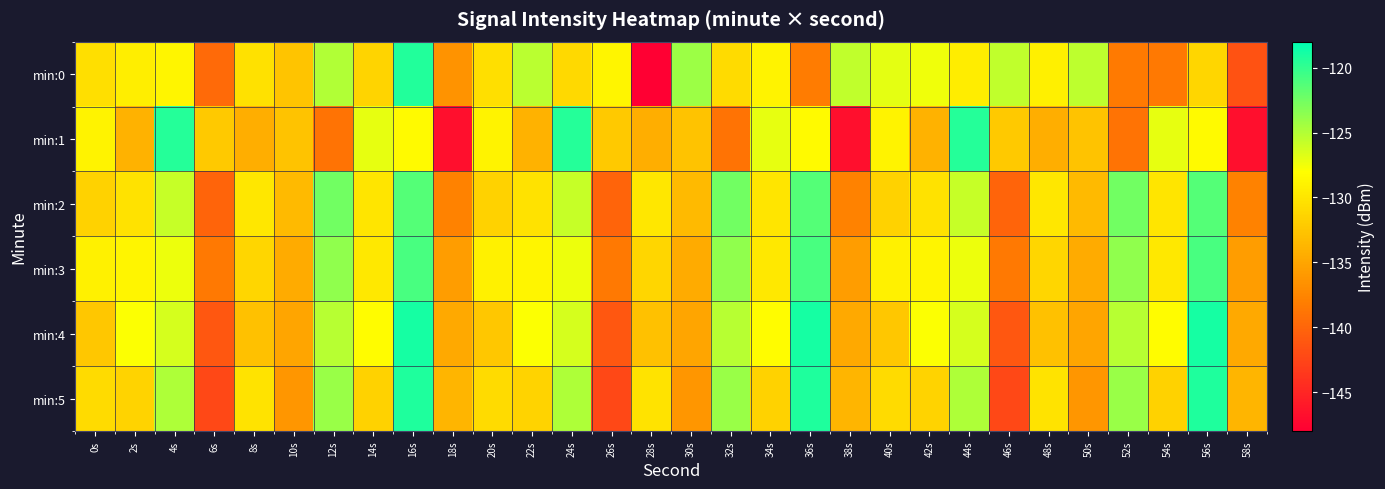

Count the number of data series in this chart.

6